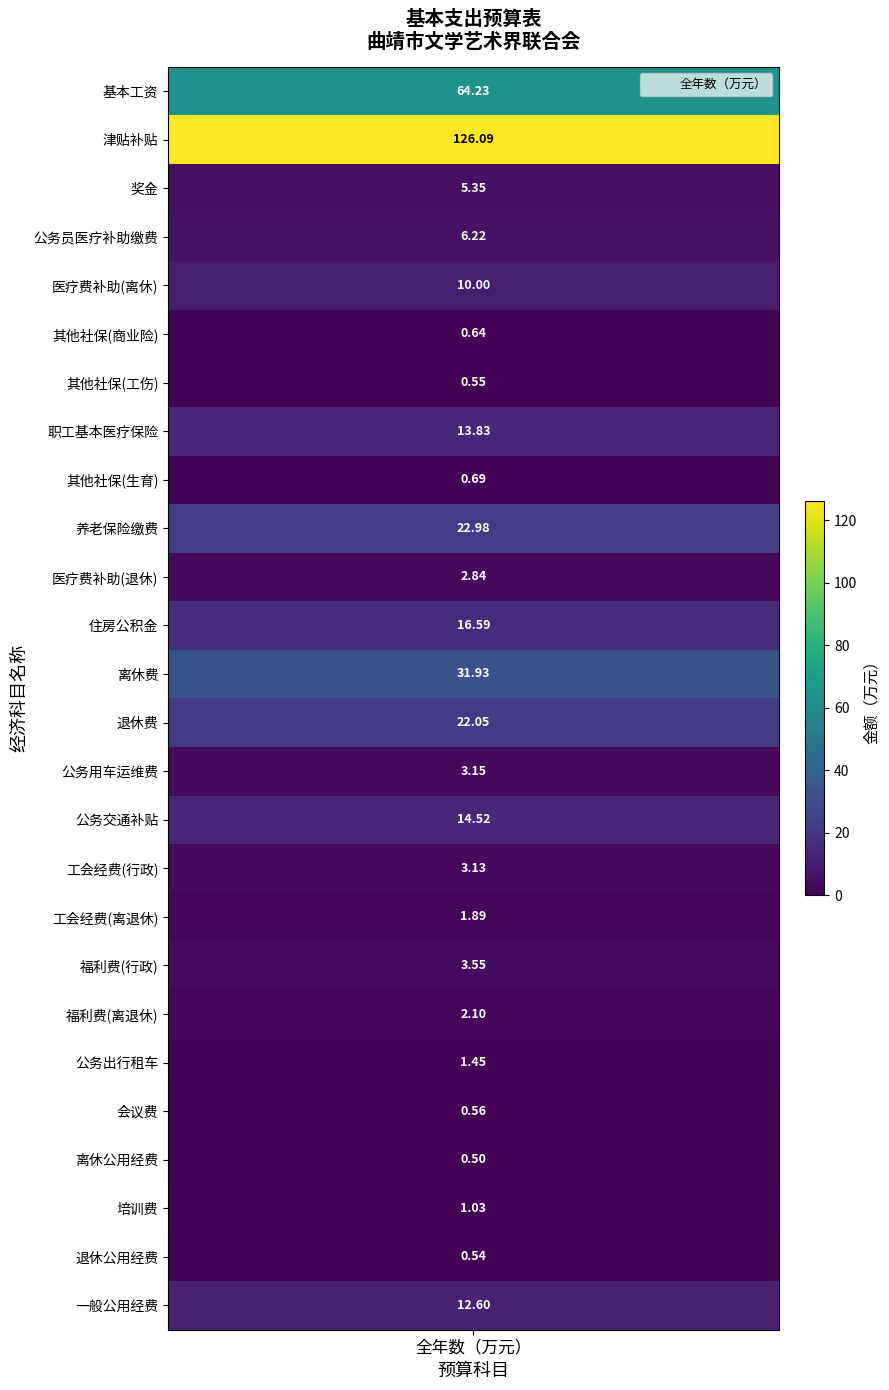

Is it true that the value at 6 is 0.6?

True